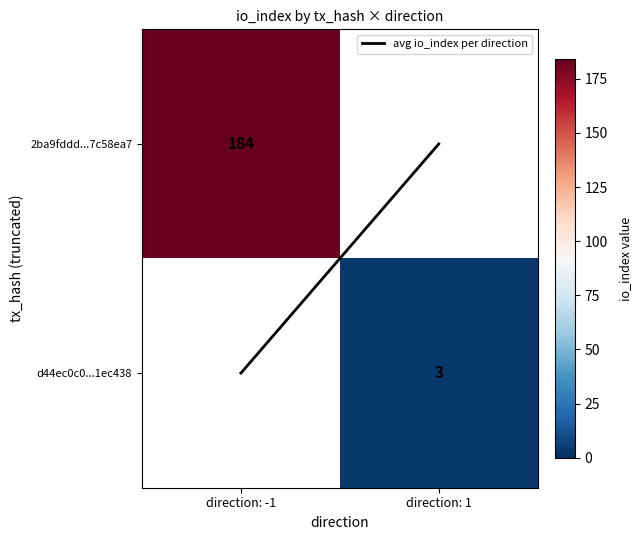

Which category has the highest value in the avg io_index per direction series?

direction: -1